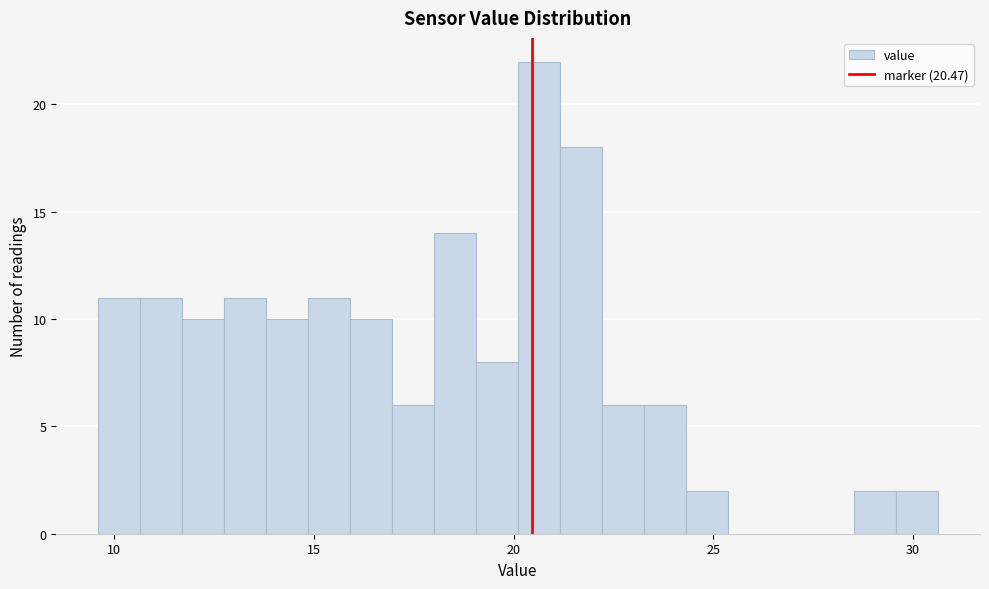

Around what value on the x-axis is the tallest bar? Give the approximate position of its centre, as read against the axis.

20.5